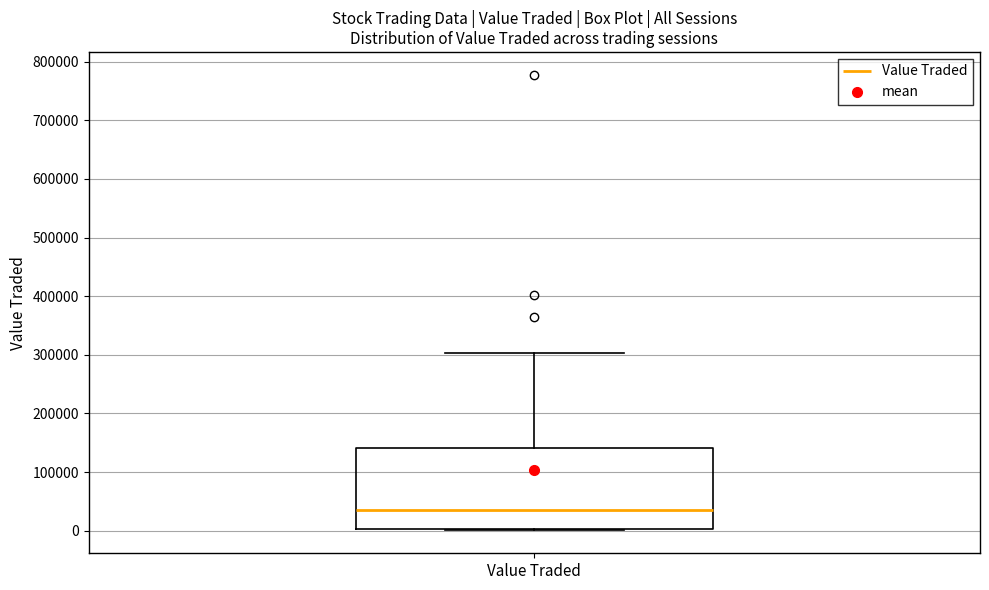

Where does the upper whisker of the box for Value Traded end on the y-axis? The values are not printed on the chart, so give them approximately, as read against the axis.

300000